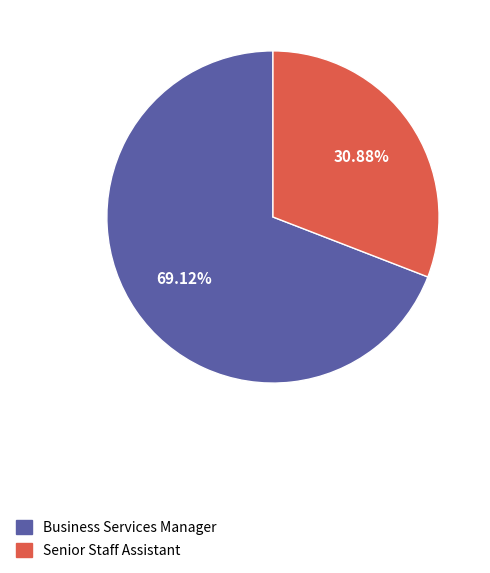

To the nearest percent, what is the difference between the Senior Staff Assistant and Business Services Manager slice percentages?

38%